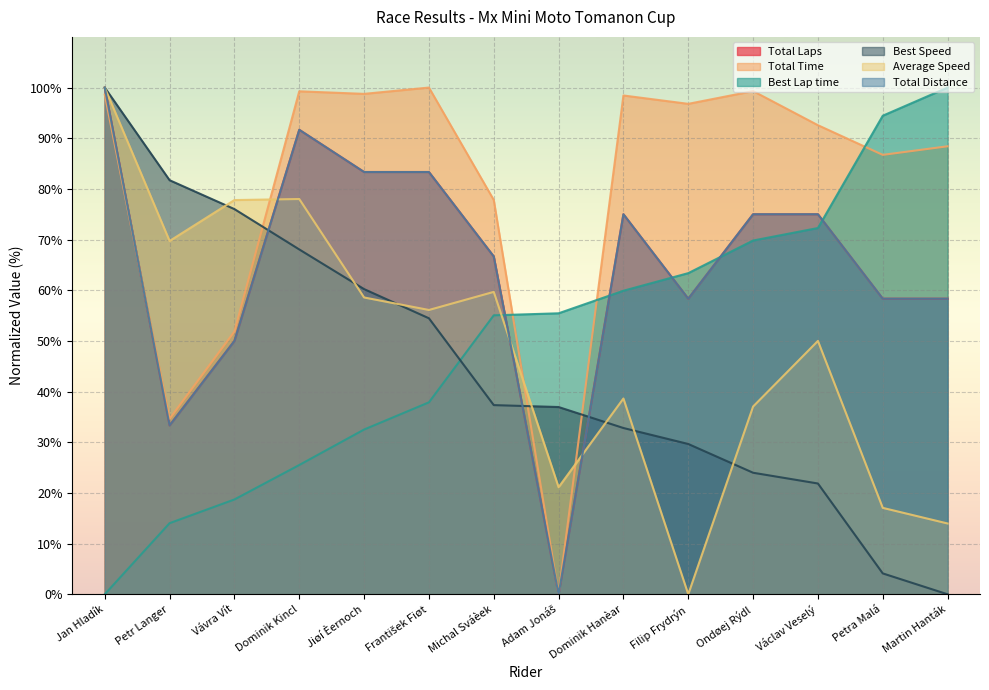

Rank the series at František Fiøt from lowest to highest value.

Best Lap time, Best Speed, Average Speed, Total Laps, Total Distance, Total Time